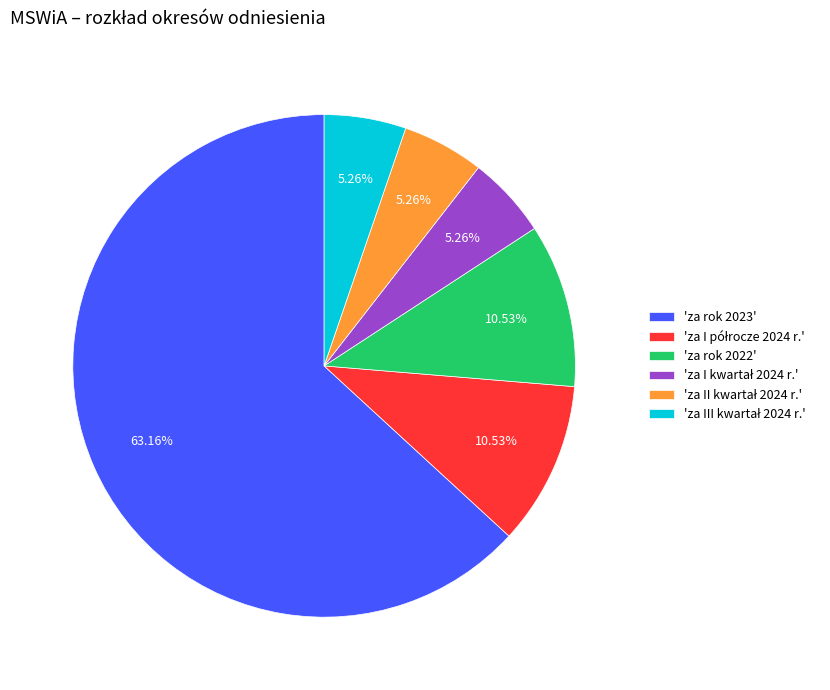

To the nearest percent, what is the difference between the largest and smallest slice percentages?

58%